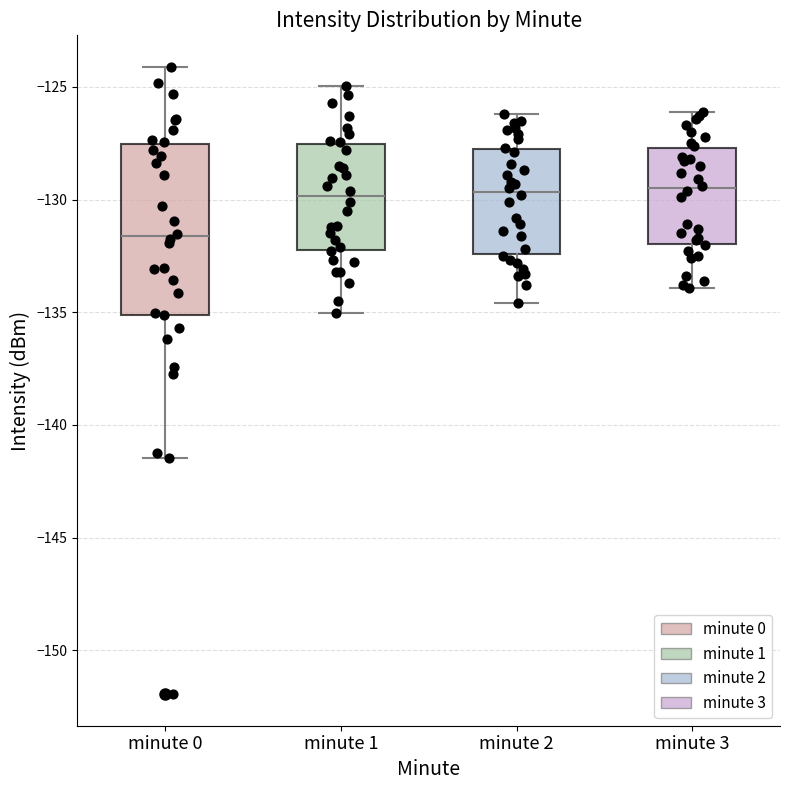

Which box is the tallest, from its lower edge to its upper edge?

minute 0